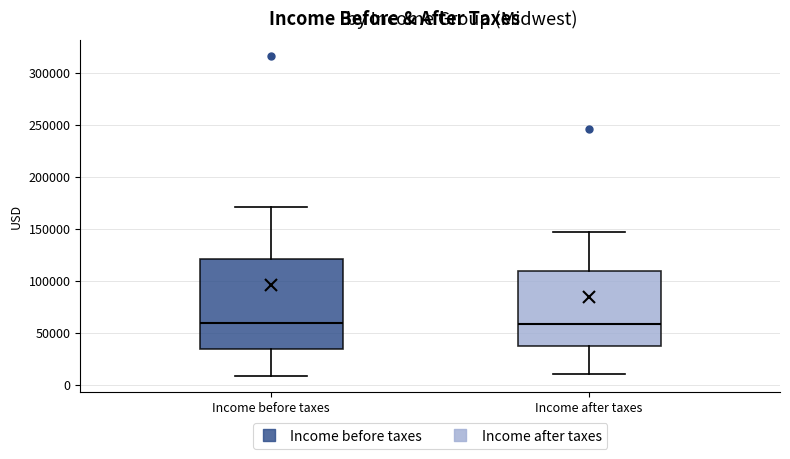

Reading left to right, read every box against the y-axis: the position of its median line, the range the box covers, and the ends of its whiskers. The values are not printed on the chart, so give them approximately, as read against the axis.

Income before taxes: median 60000, box 35000 to 120000, whiskers 10000 to 170000
Income after taxes: median 60000, box 35000 to 110000, whiskers 10000 to 150000